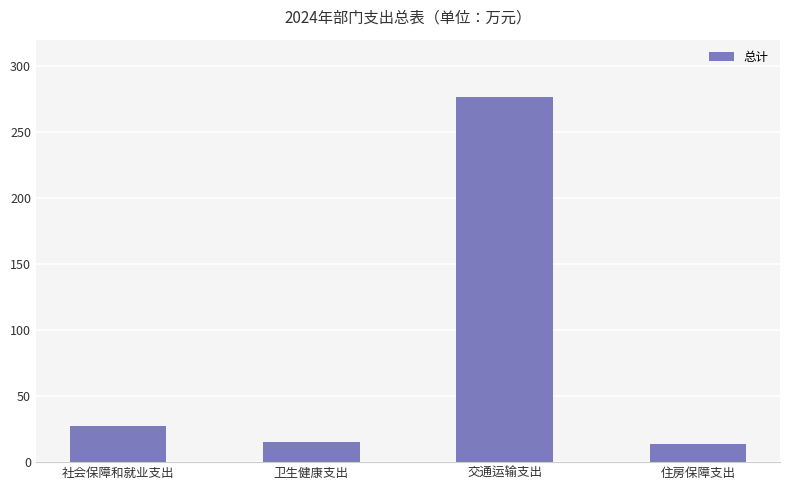

What is the minimum value shown in the chart?

13.9